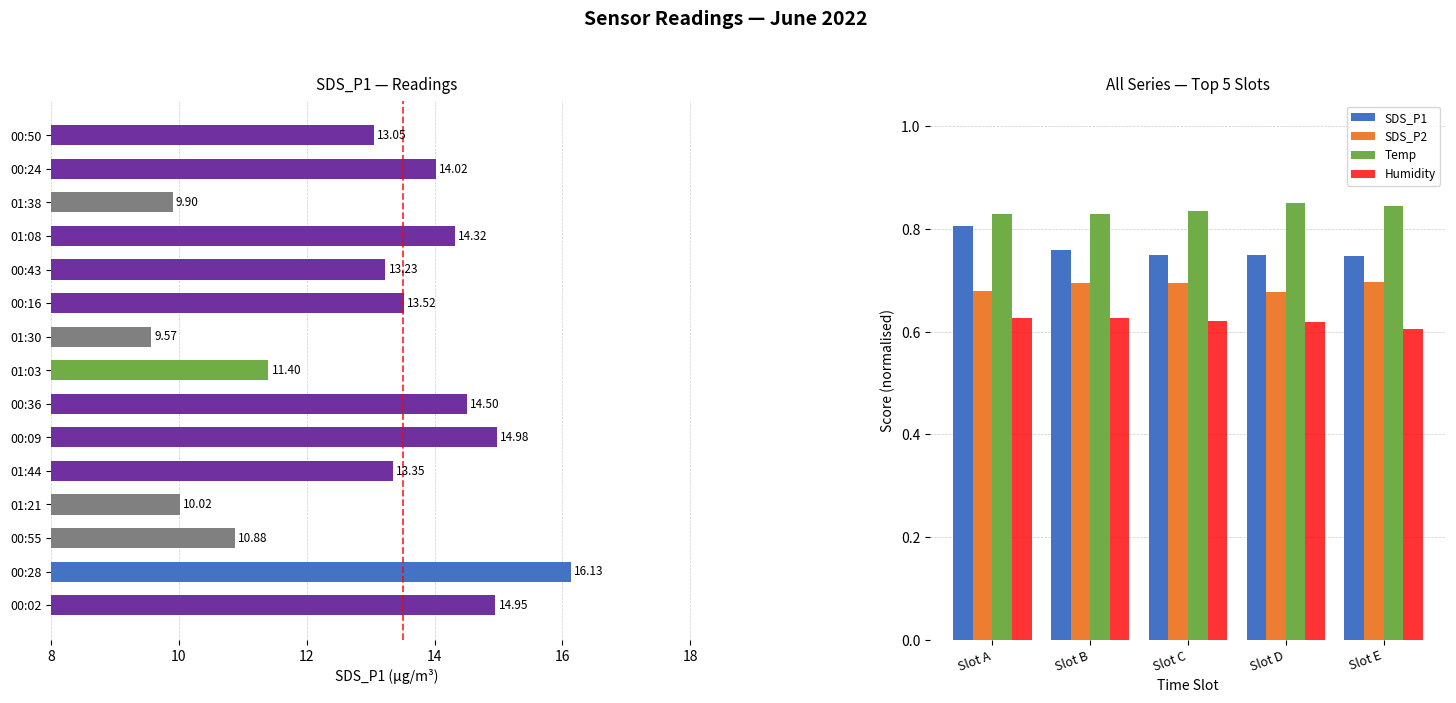

What is the maximum value for Temp?

0.8